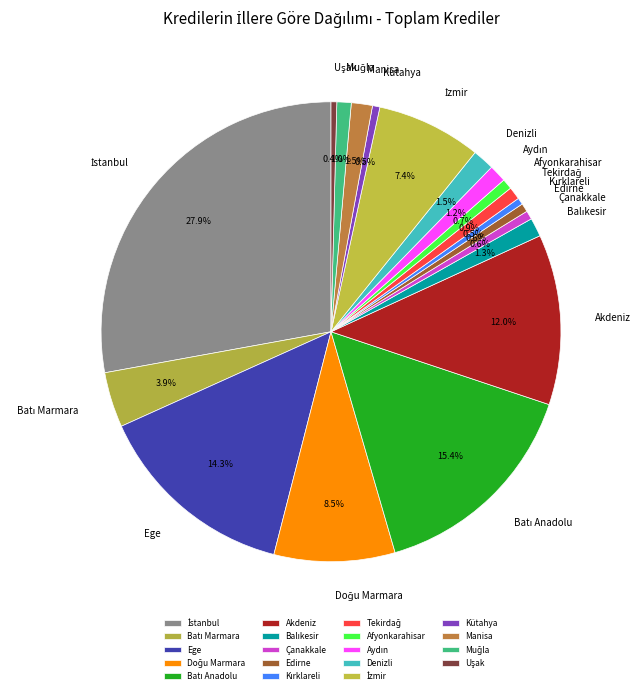

What portion of the pie excludes Akdeniz?

88.0%